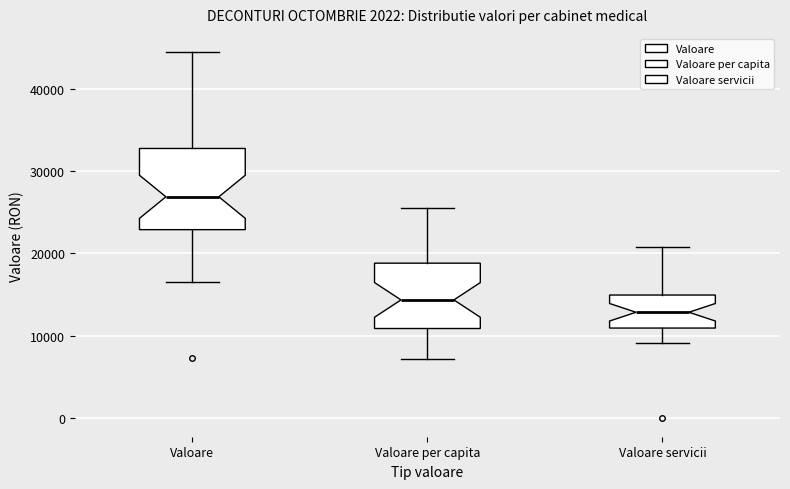

Where is the upper edge of the box for Valoare per capita on the y-axis? The values are not printed on the chart, so give them approximately, as read against the axis.

19000